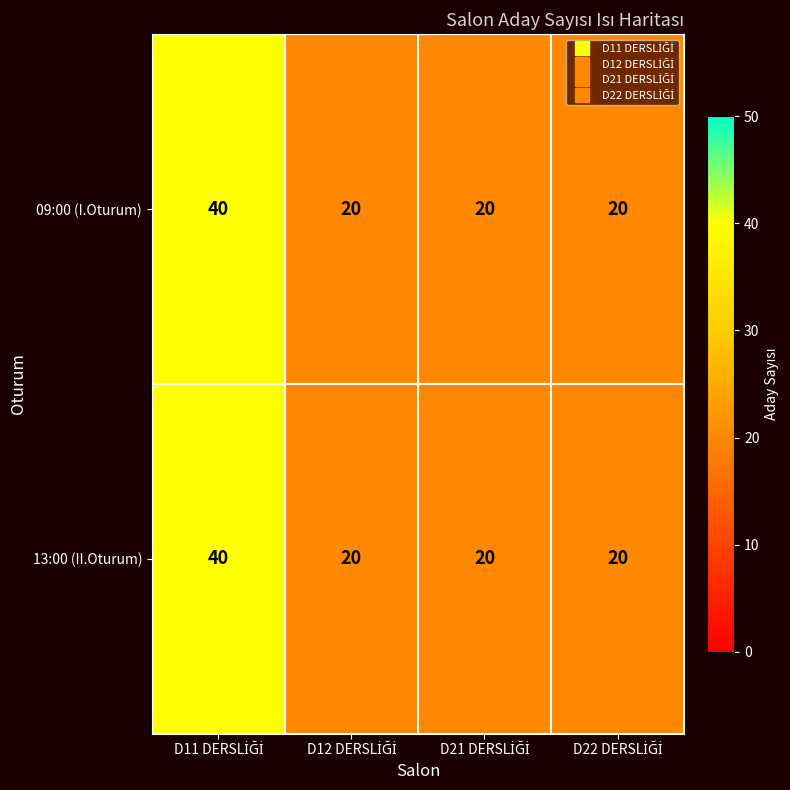

Reading left to right, what are all the values shown in this chart?

09:00 (I.Oturum): 40	20	20	20
13:00 (II.Oturum): 40	20	20	20